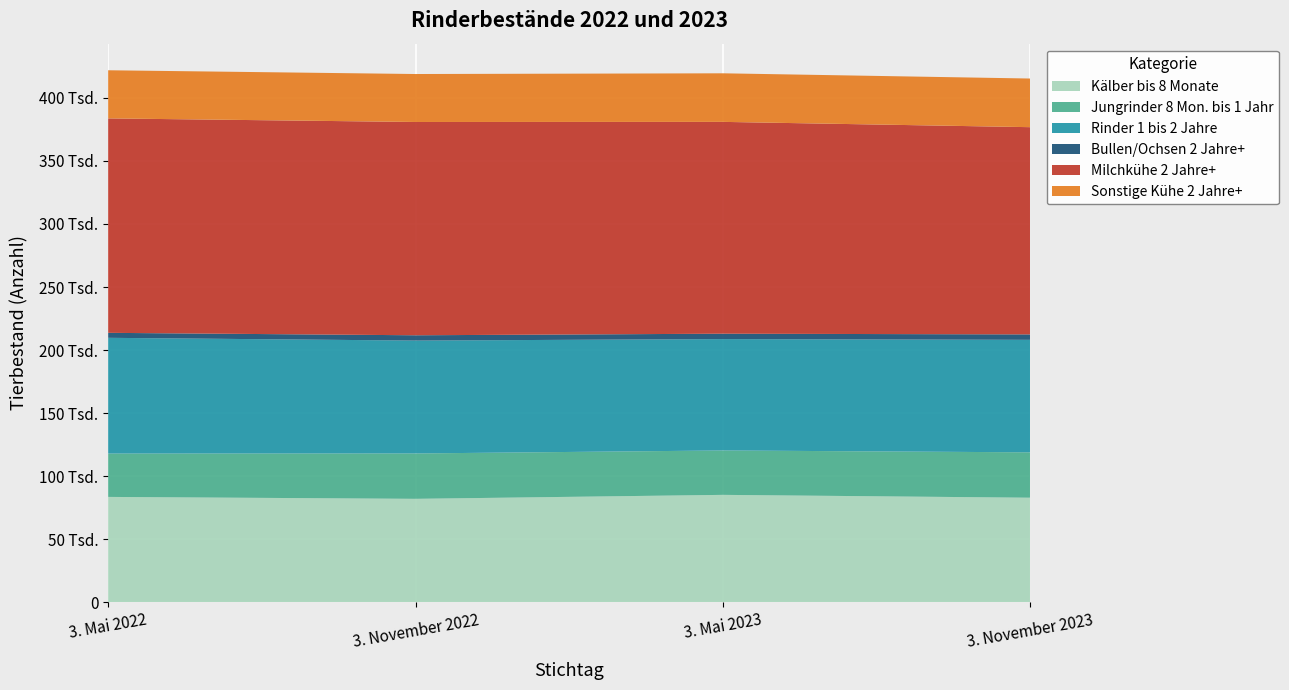

Reading left to right, what are all the values shown in this chart?

Kälber bis 8 Monate: 83543	82021	85167	82908
Jungrinder 8 Mon. bis 1 Jahr: 34389	35987	35217	35992
Rinder 1 bis 2 Jahre: 91782	89522	88333	89211
Bullen/Ochsen 2 Jahre+: 3952	4202	4260	4305
Milchkühe 2 Jahre+: 170055	169138	167979	164343
Sonstige Kühe 2 Jahre+: 38166	38042	38522	38571